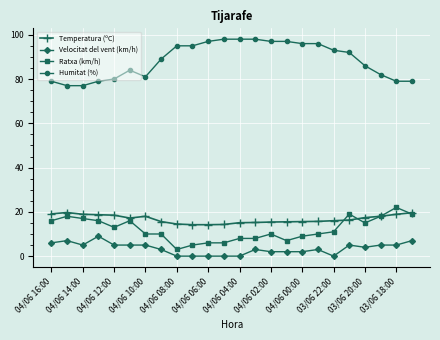

At how many categories does at least one series exceed 60?

24